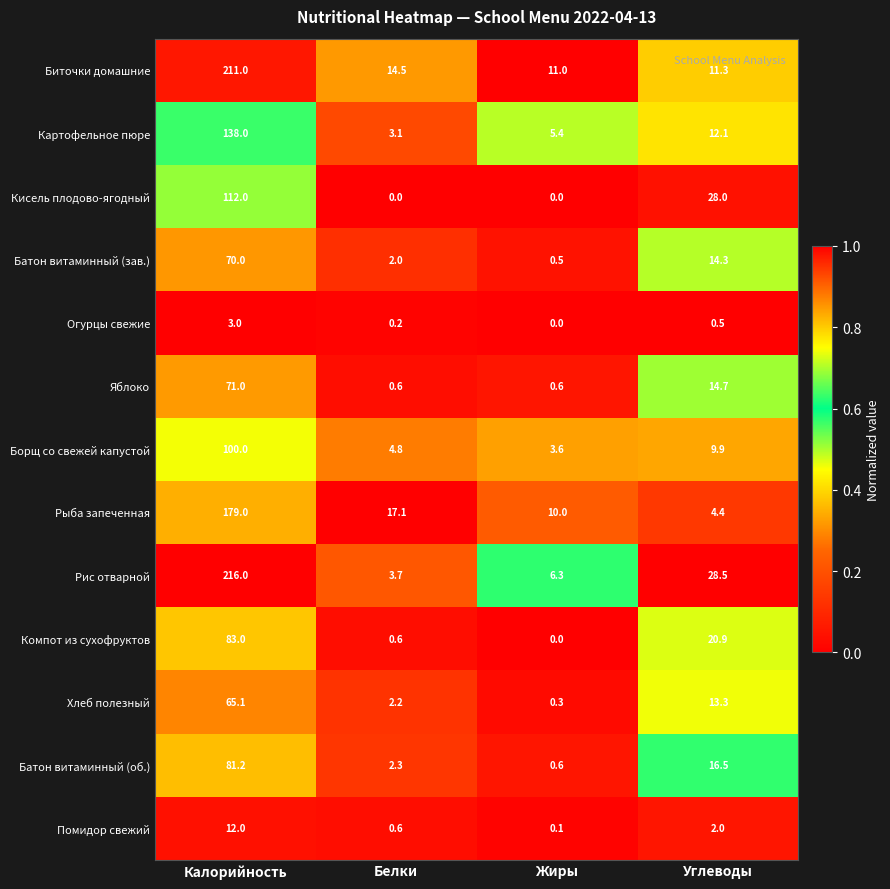

Is the value of Компот из сухофруктов at Калорийность greater than the value of Борщ со свежей капустой at Жиры?

Yes